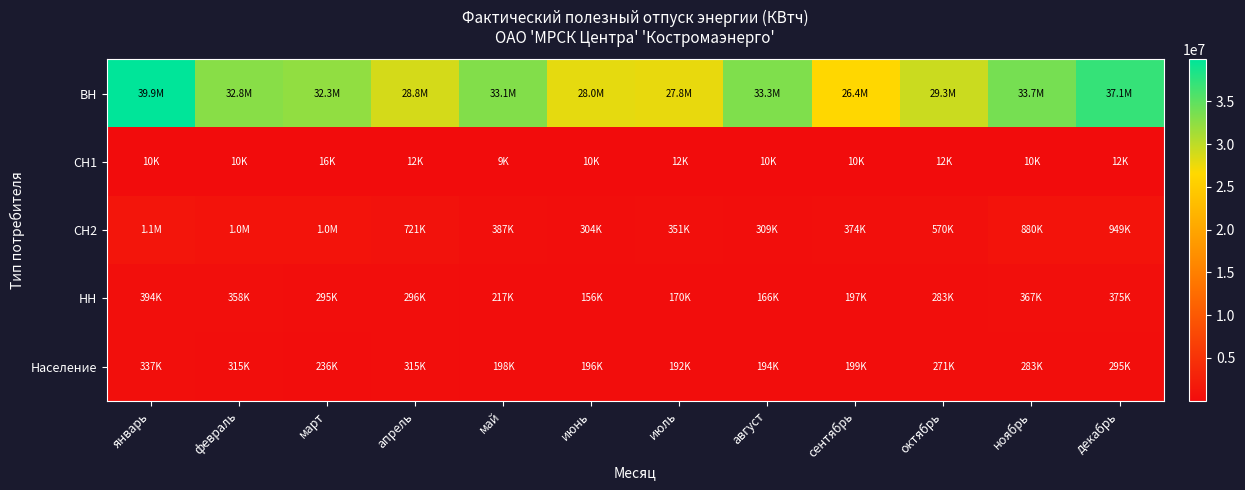

At which category does the chart reach its minimum across all series?

май